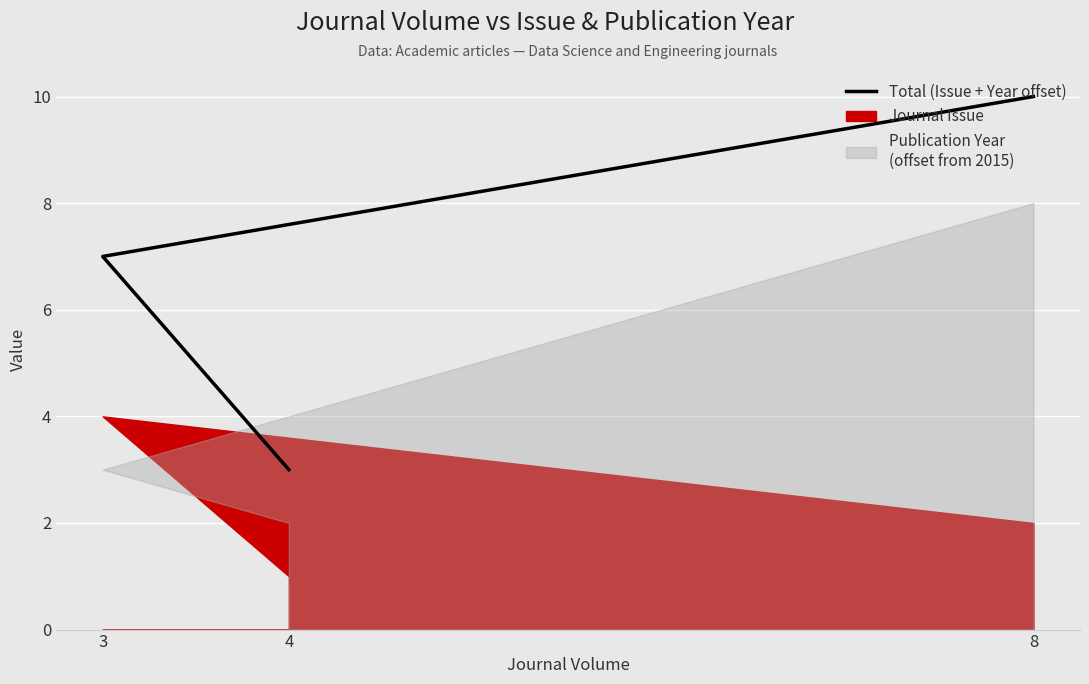

What is the average value?

7